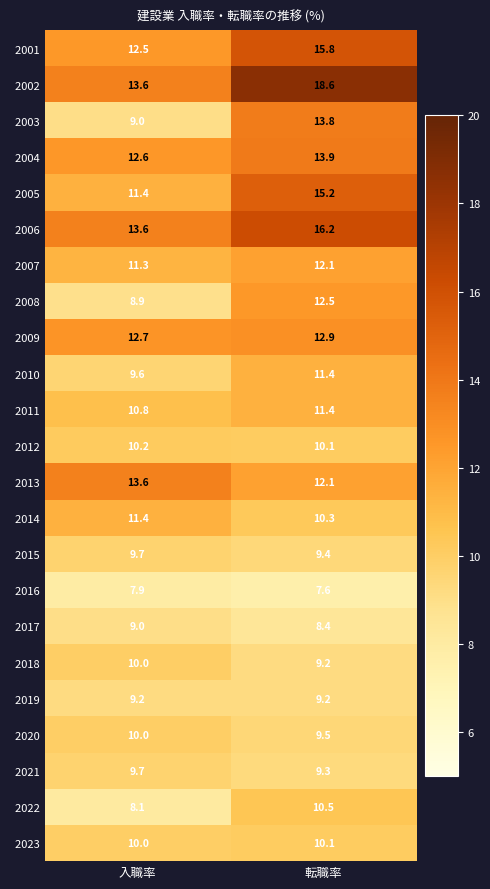

At which category does the chart reach its minimum across all series?

転職率